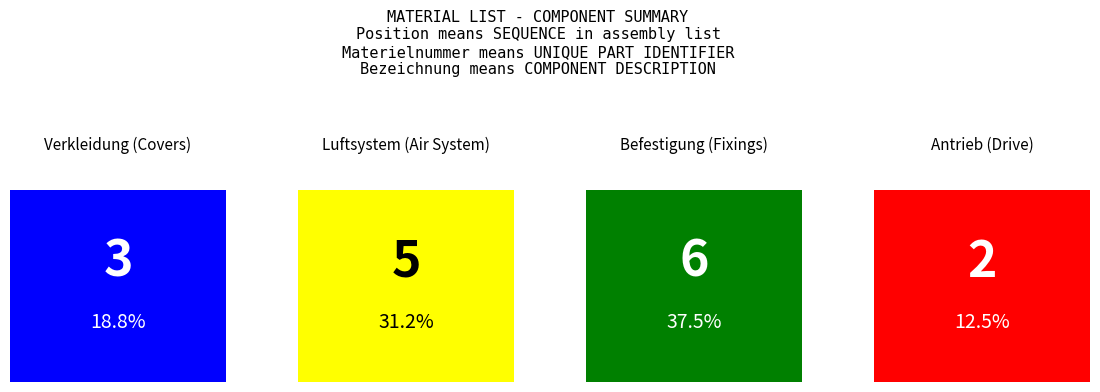

True or false: the data shows 19 at M59996.

False